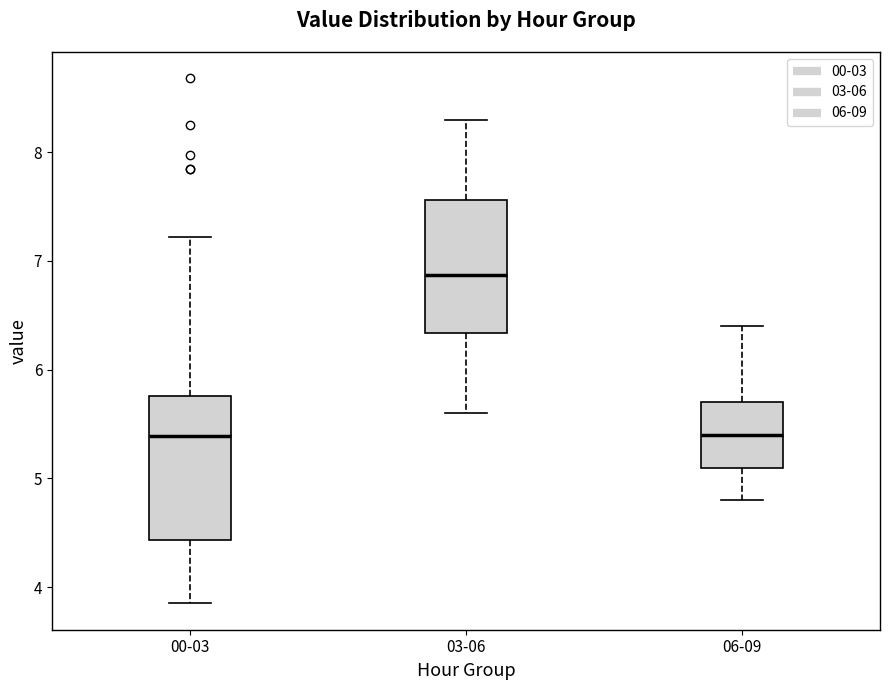

Where does the upper whisker of the box for 06-09 end on the y-axis? The values are not printed on the chart, so give them approximately, as read against the axis.

6.4